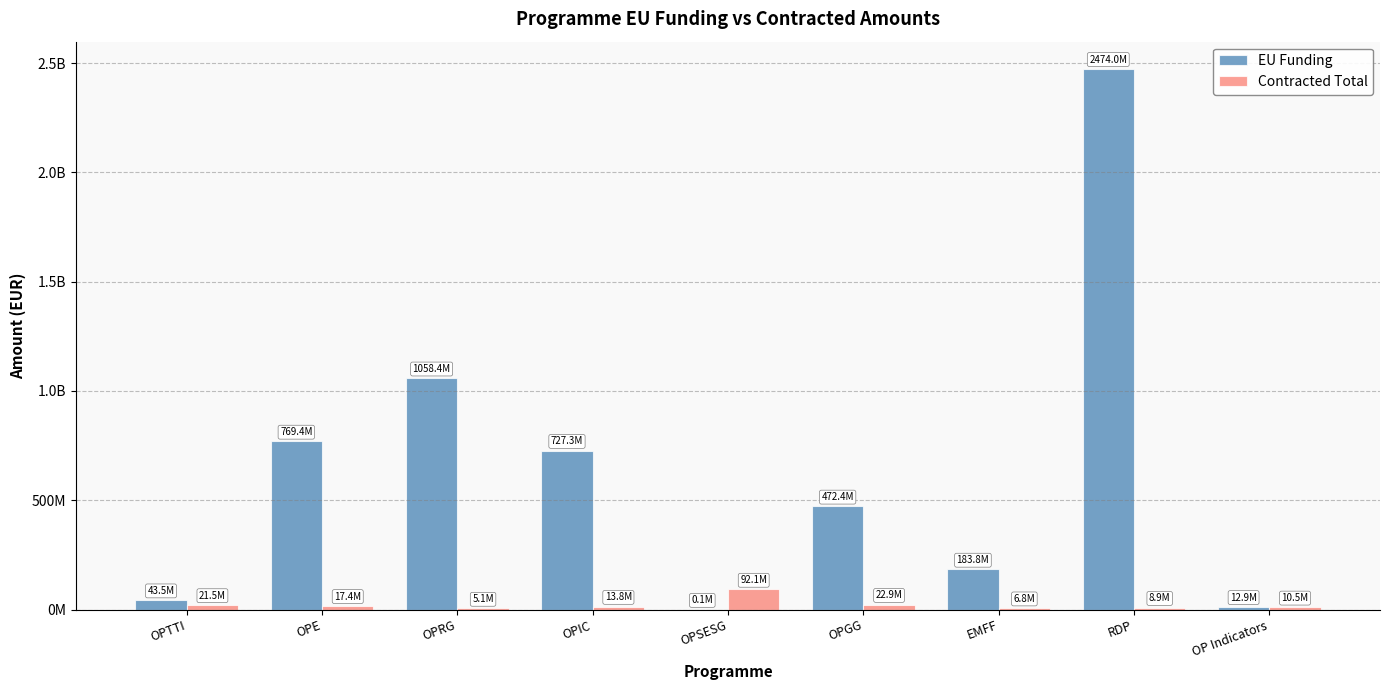

What are all the series names shown in the legend?

EU Funding, Contracted Total